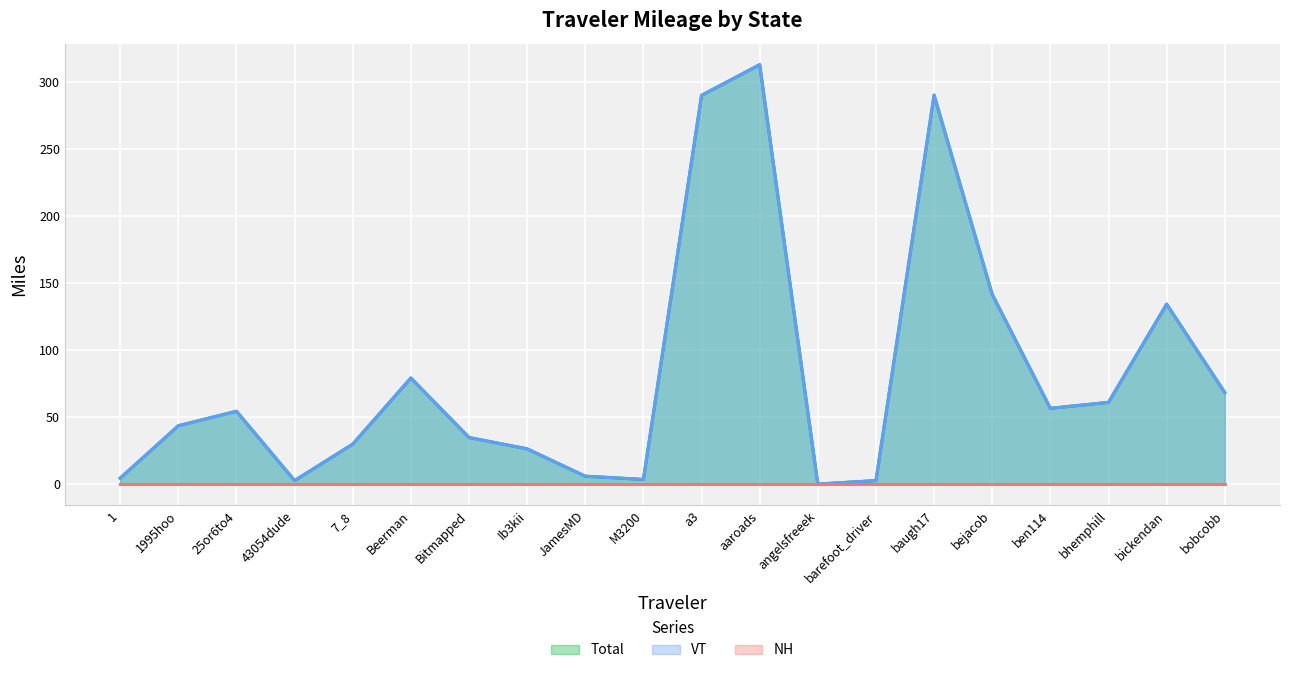

The value of VT at bobcobb is 106.6. True or false?

False